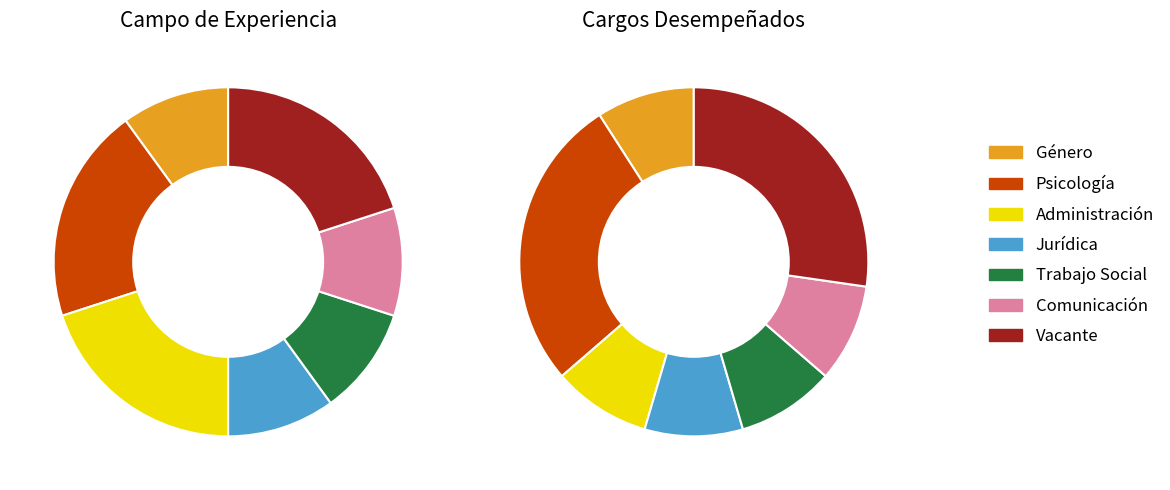

Which category has the smallest portion of the pie?

Vacante (Jurídica)